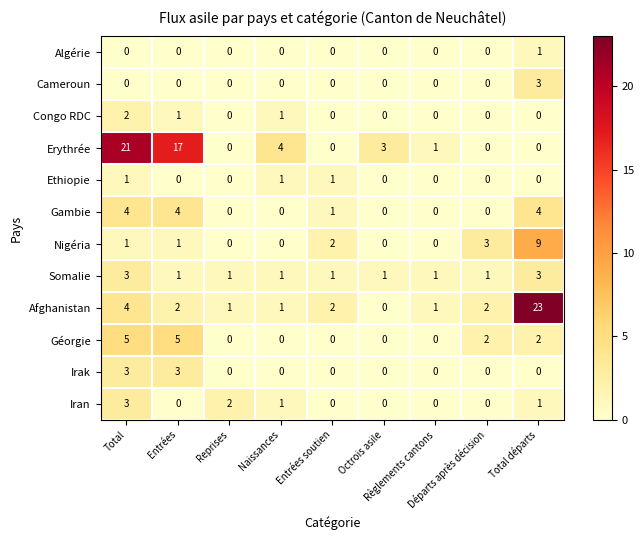

At which category is the sum across all series the highest?

Total